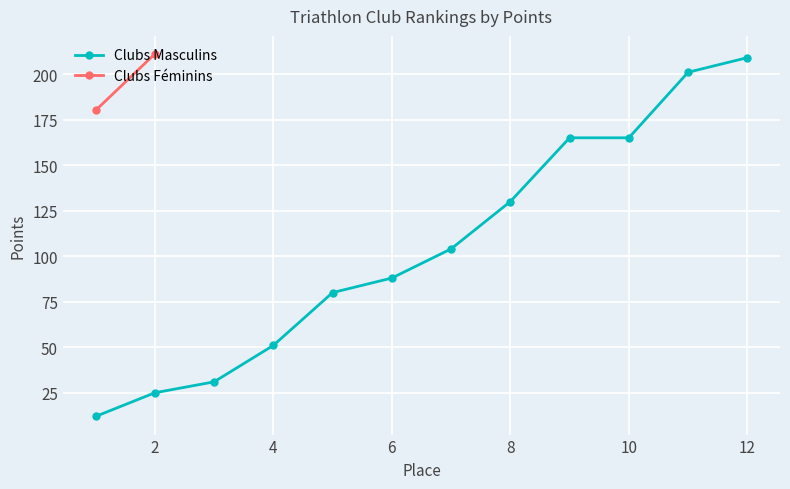

Which category has the highest value in the Clubs Masculins series?

12